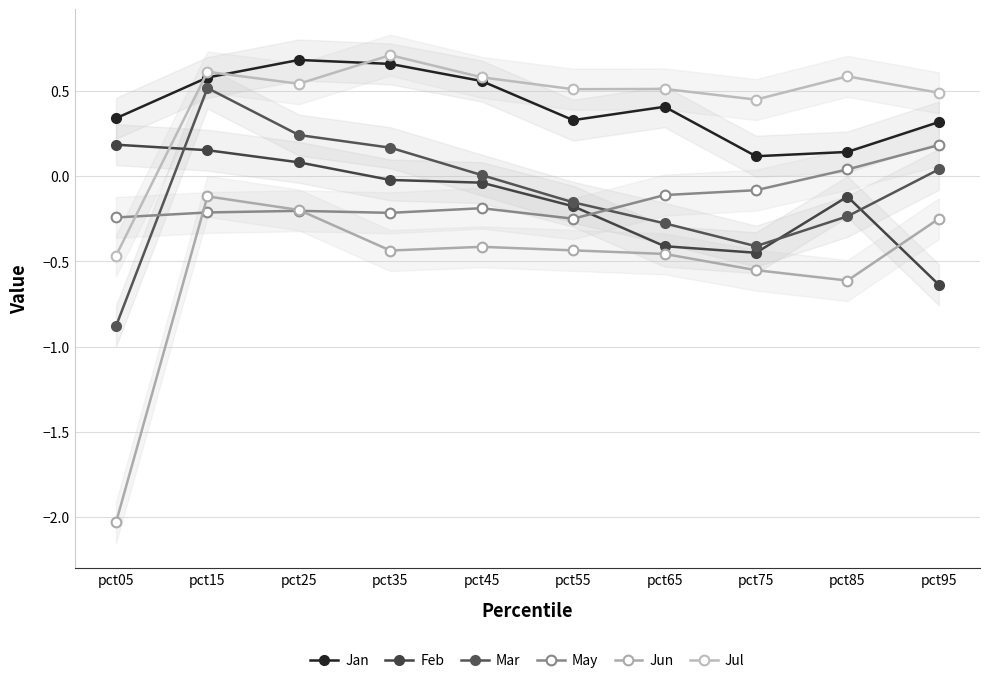

In Jun, how many points are lower than both neighbors (excluding endpoints)?

2